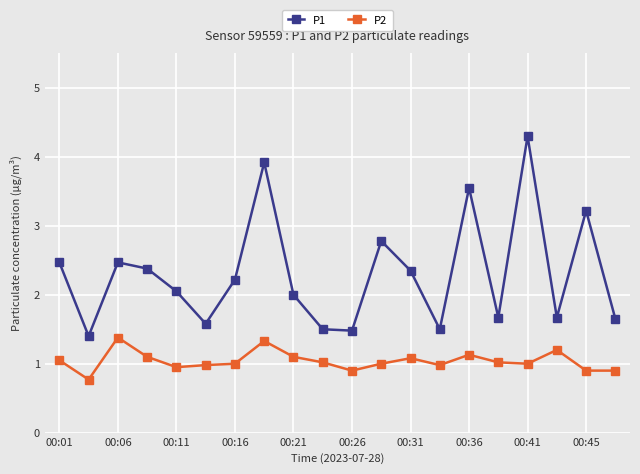

True or false: P1 has more than 2 interior local peaks.

True